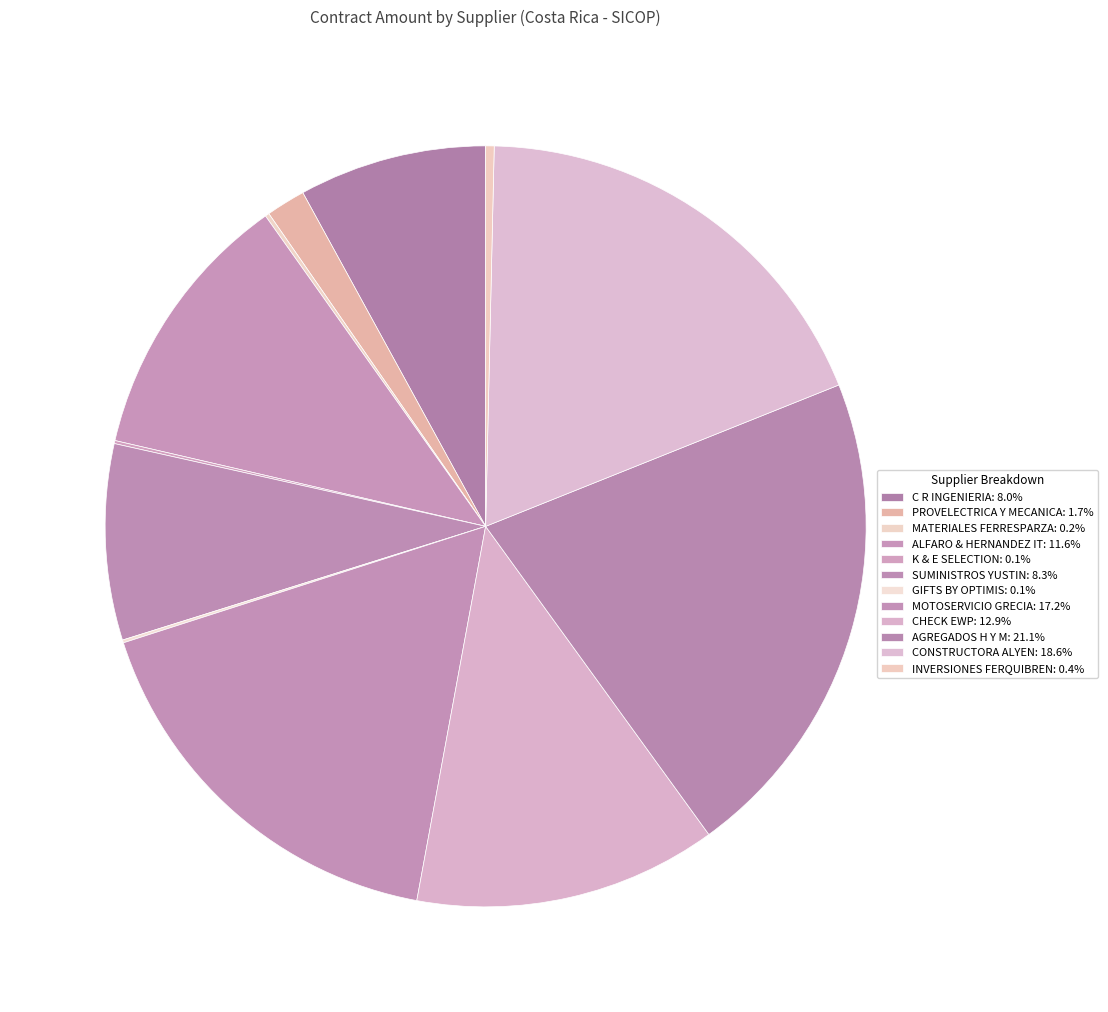

Does CONSTRUCTORA ALYEN represent more than half of the total?

No